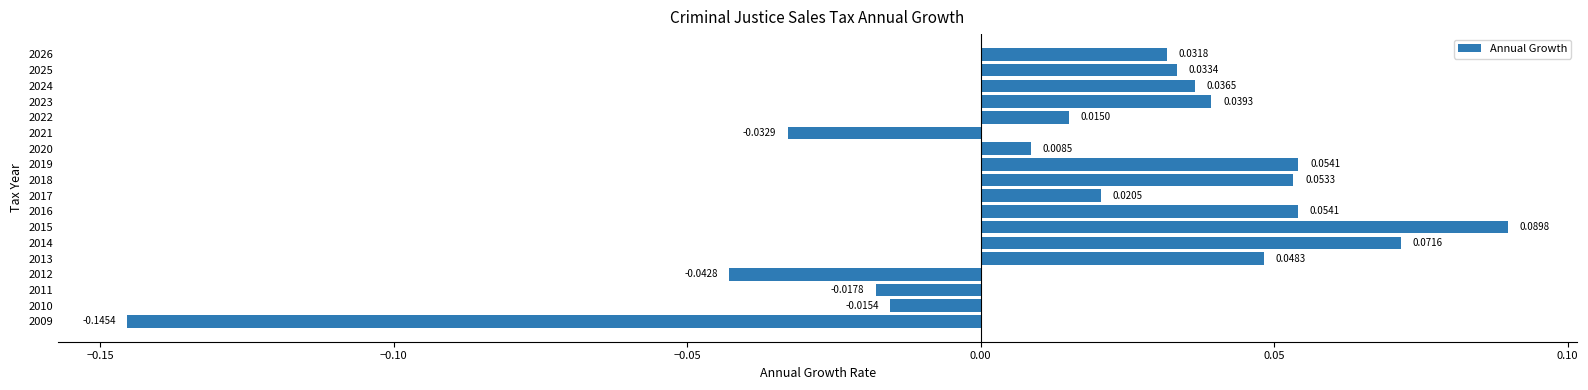

What is the difference between the second highest and minimum values?

0.2